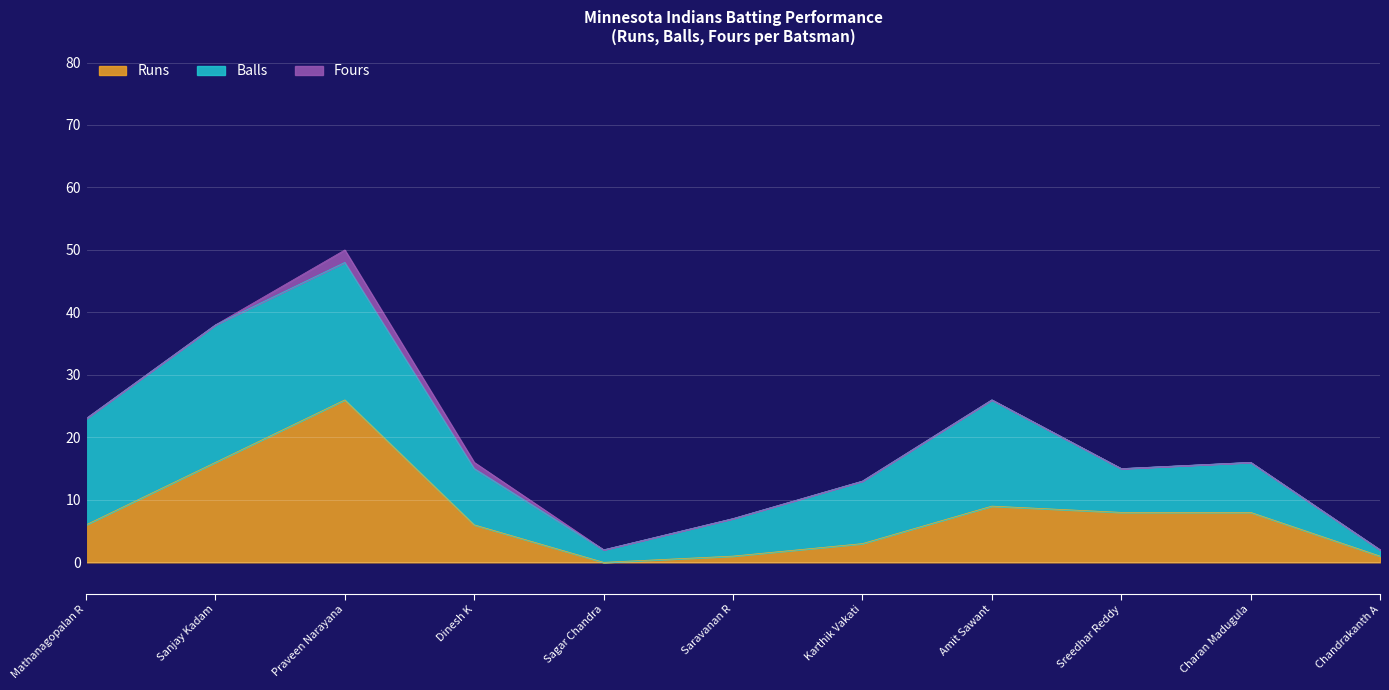

How many lines are shown in the chart?

3